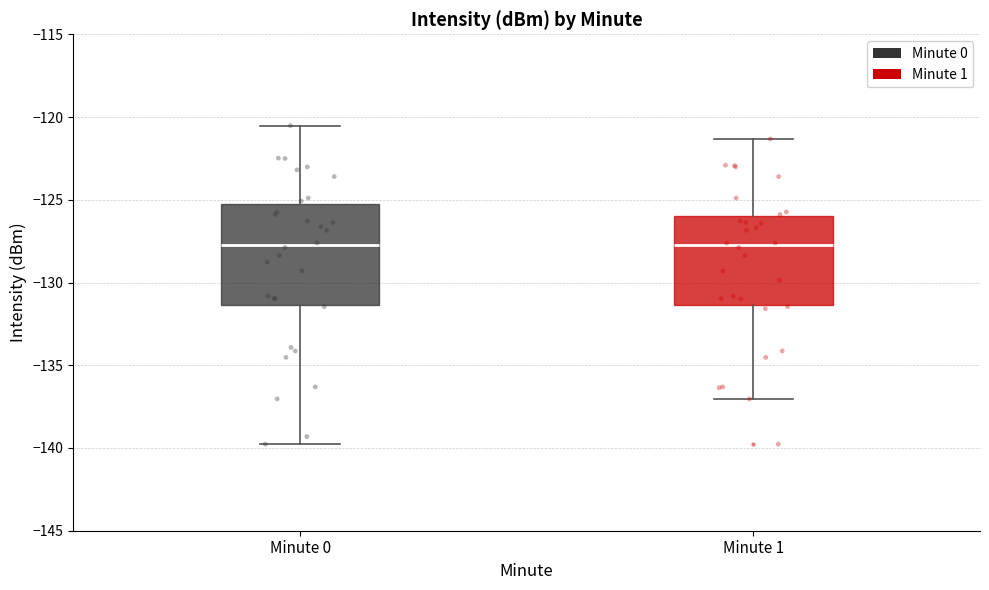

Which box is the tallest, from its lower edge to its upper edge?

Minute 0